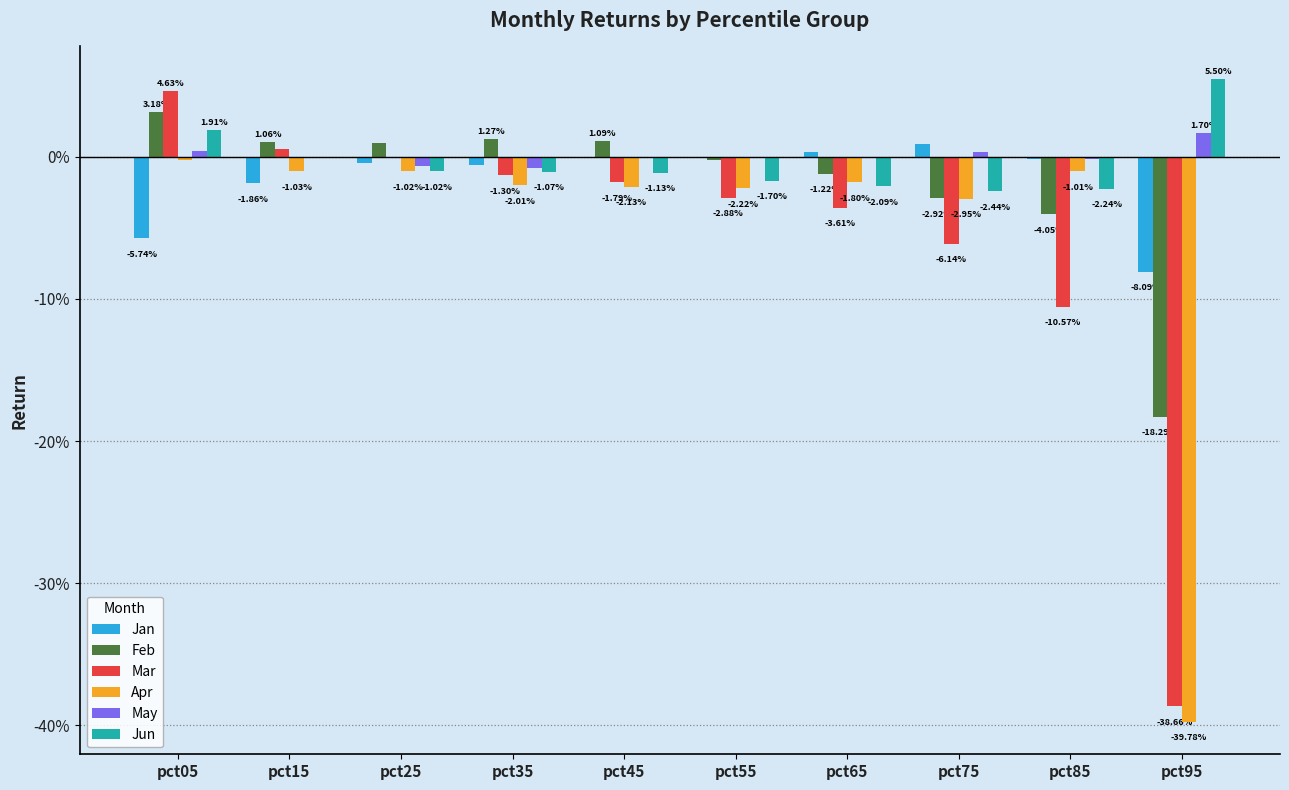

Rank the series at pct25 from lowest to highest value.

Apr, Jun, May, Jan, Mar, Feb